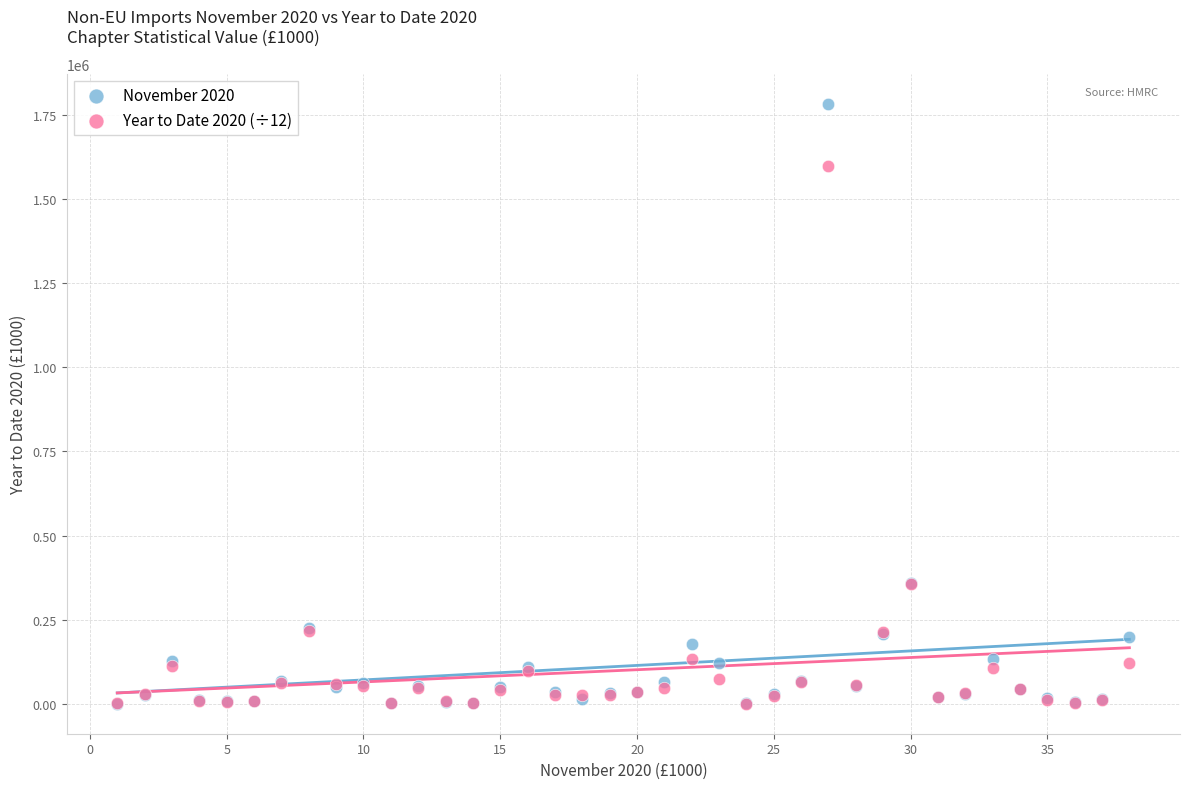

What are all the series names shown in the legend?

November 2020, Year to Date 2020 (÷12)